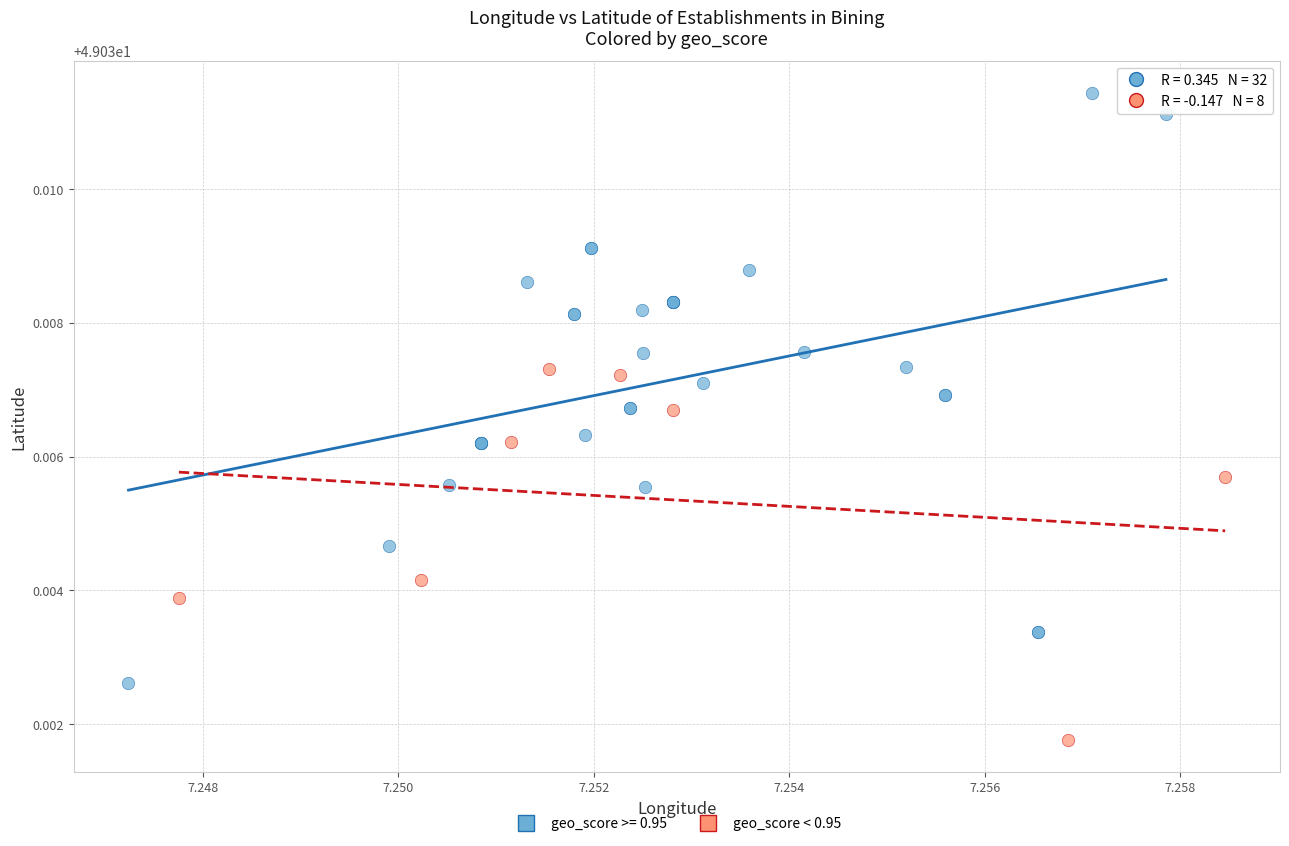

Which series contains the highest Y value?

geo_score >= 0.95